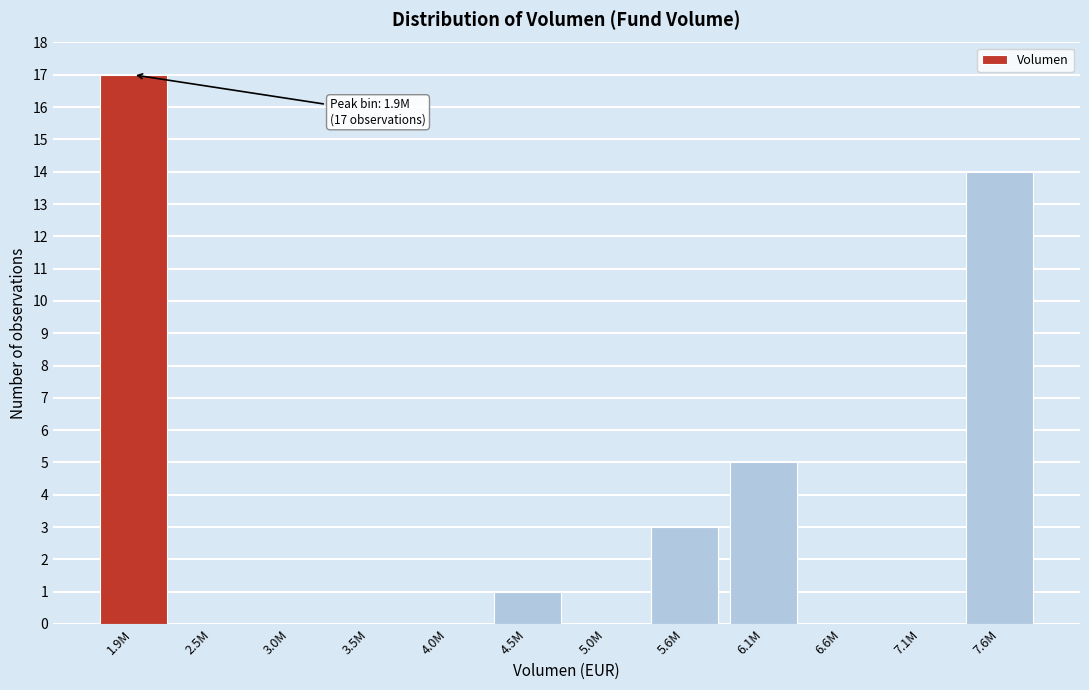

Reading right to left, extract all data points from this chart.

7.6M=14	7.1M=0	6.6M=0	6.1M=5	5.6M=3	5.0M=0	4.5M=1	4.0M=0	3.5M=0	3.0M=0	2.5M=0	1.9M=17